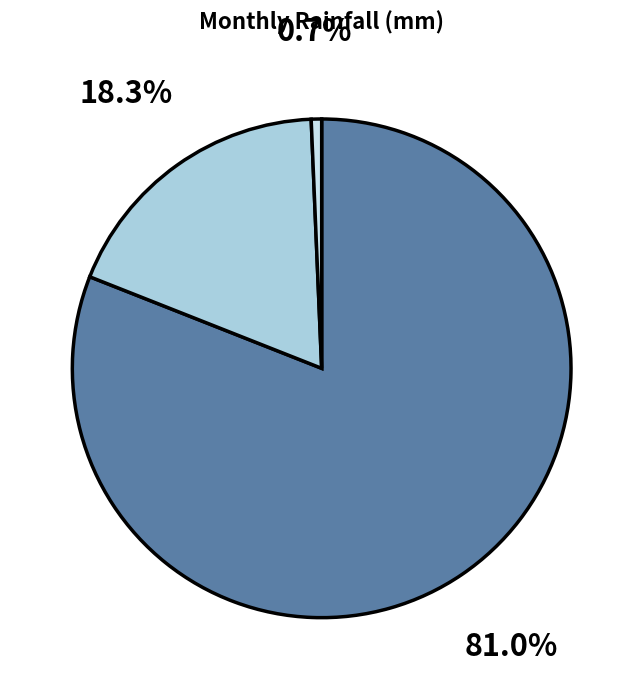

Does any single category account for the majority?

Yes